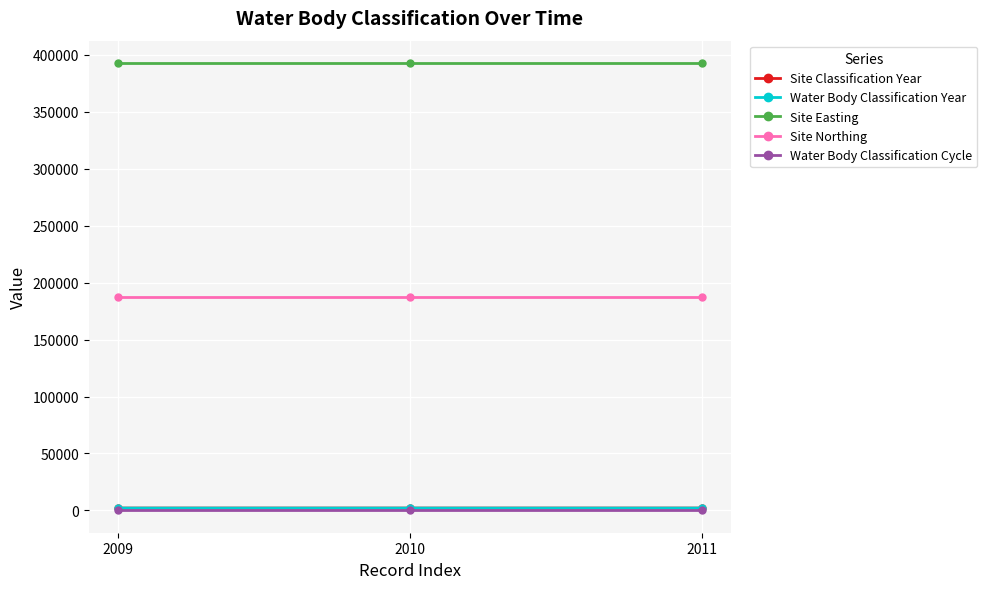

Does the chart have visible grid lines?

Yes